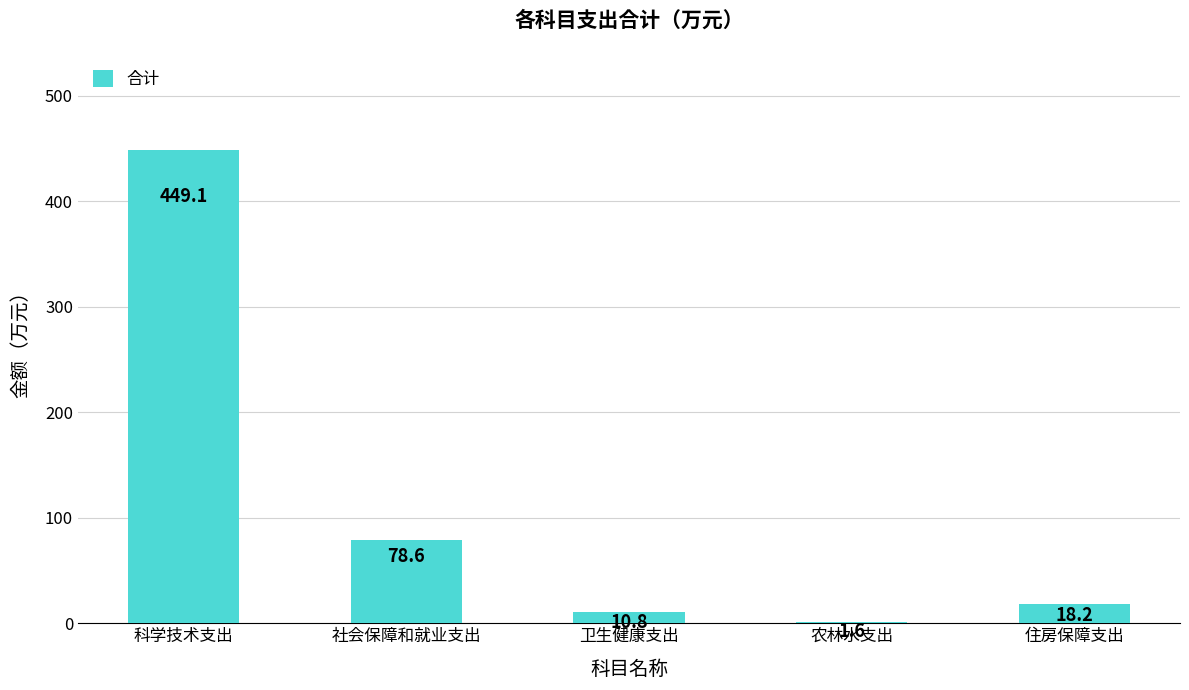

What is the sum of the values at 社会保障和就业支出 and 农林水支出?

80.2